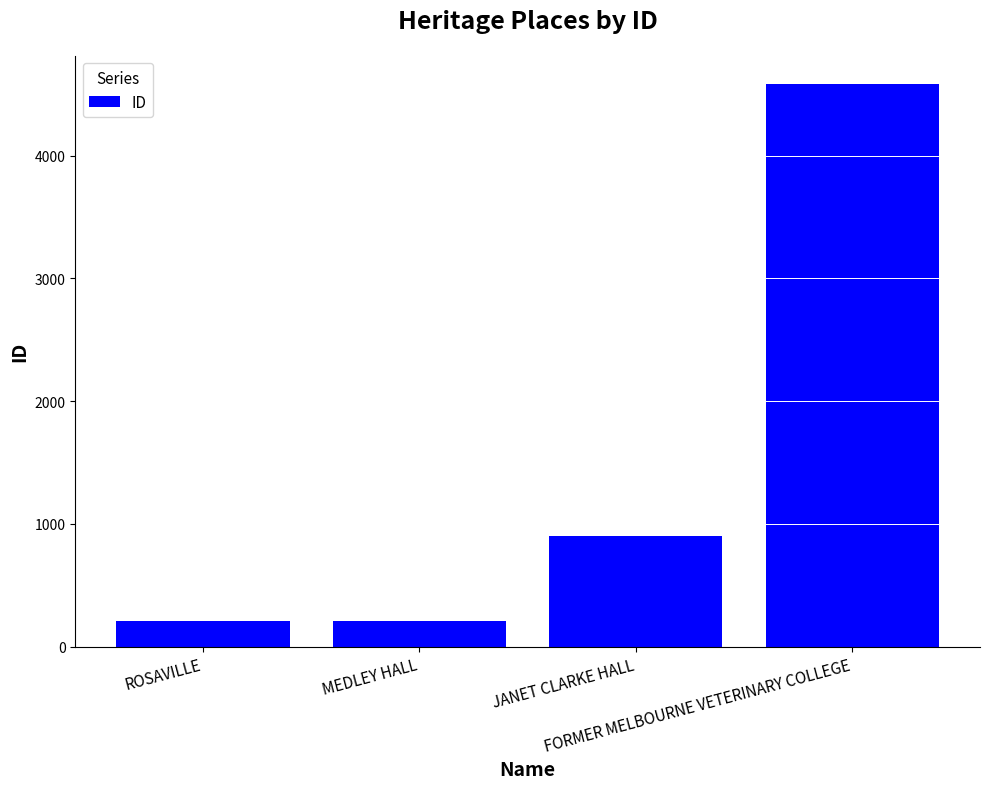

Does the chart contain any negative values?

No